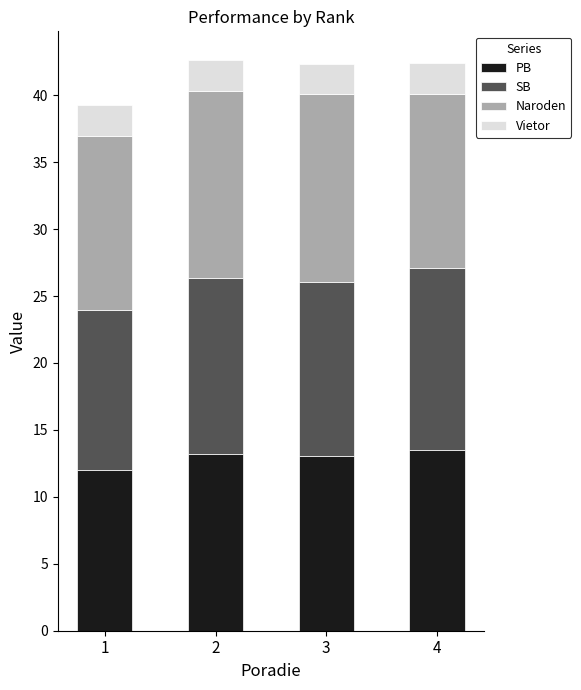

What is the total value across all series at 4?

42.4